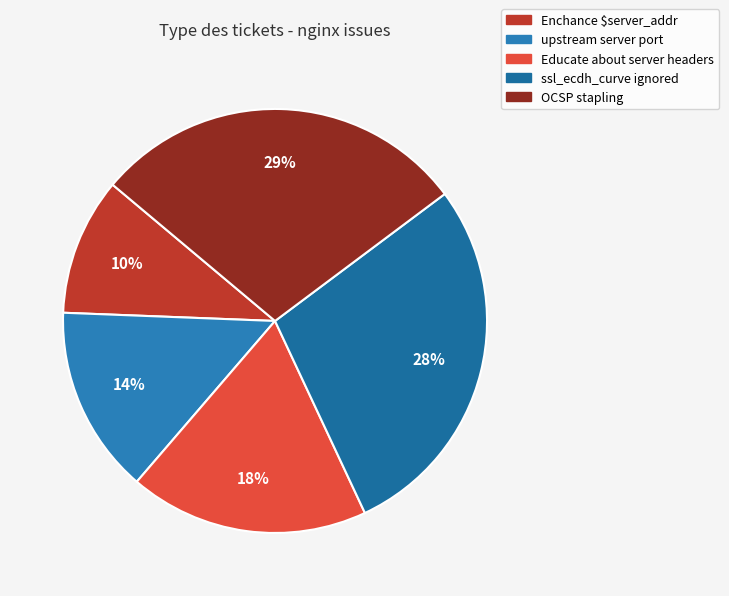

Is Enchance $server_addr the majority of the pie?

No